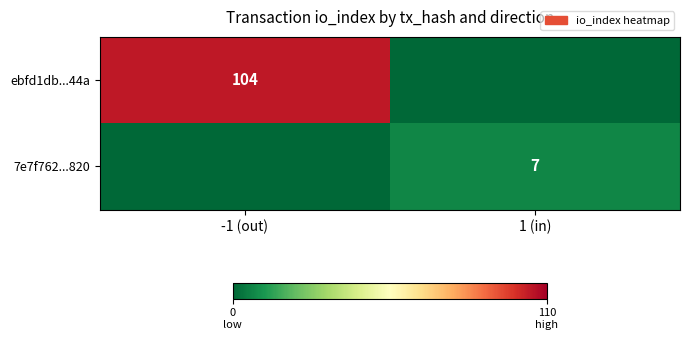

At how many categories does at least one series exceed 86?

1